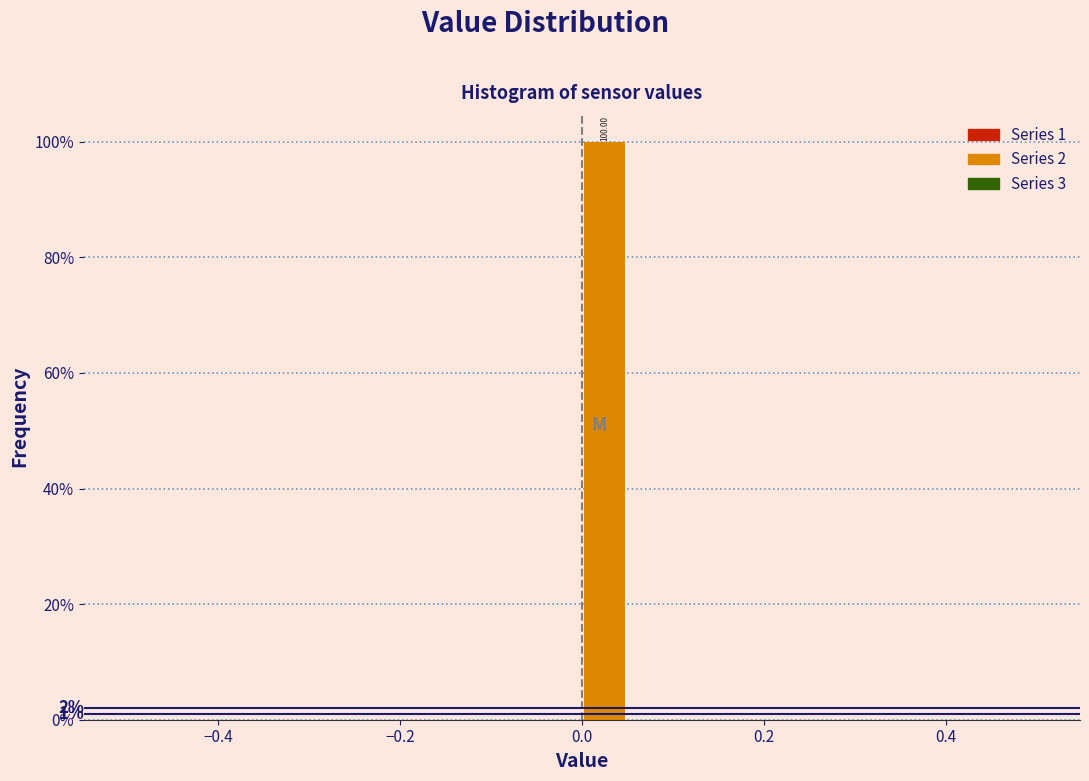

Read against the x-axis, roughly where is the centre of the tallest bar?

0.02